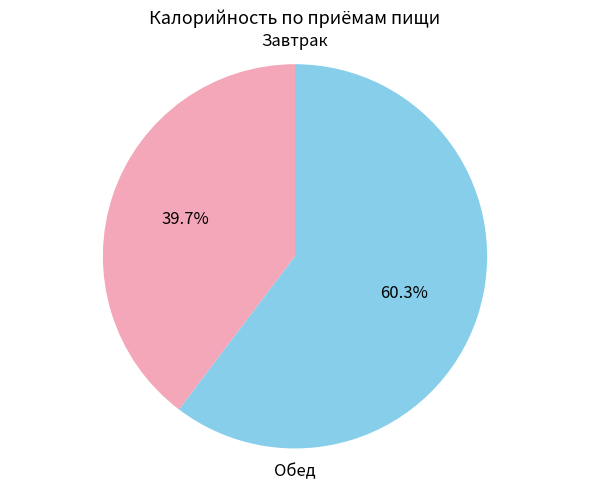

What is the smallest slice in the pie chart?

Завтрак